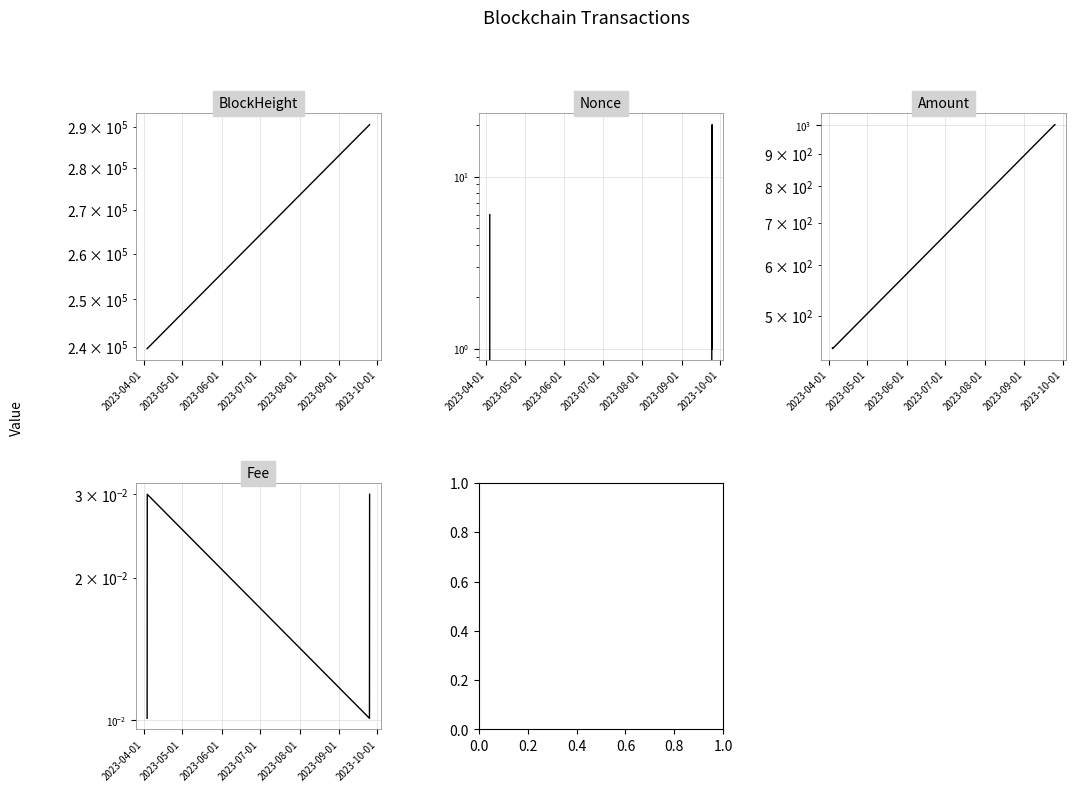

What is the difference between the maximum and minimum values in the Nonce series?

20.0